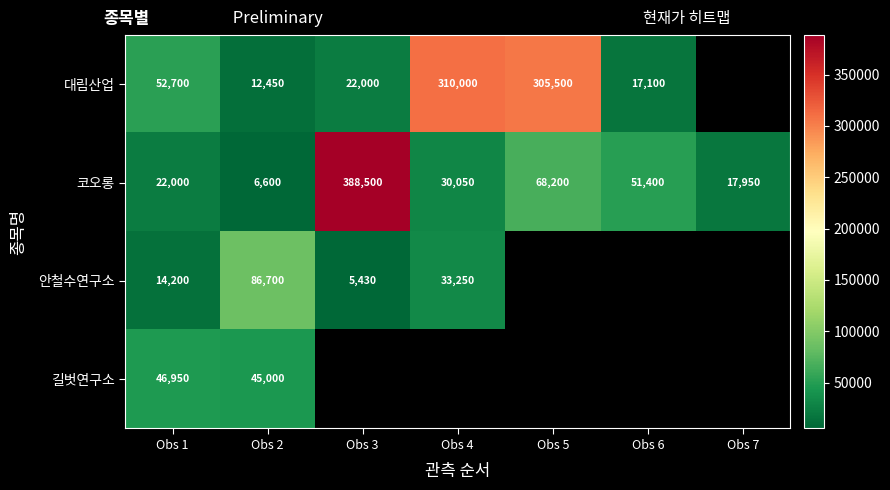

What is the difference between the highest and lowest values at Obs 3?

383070.0